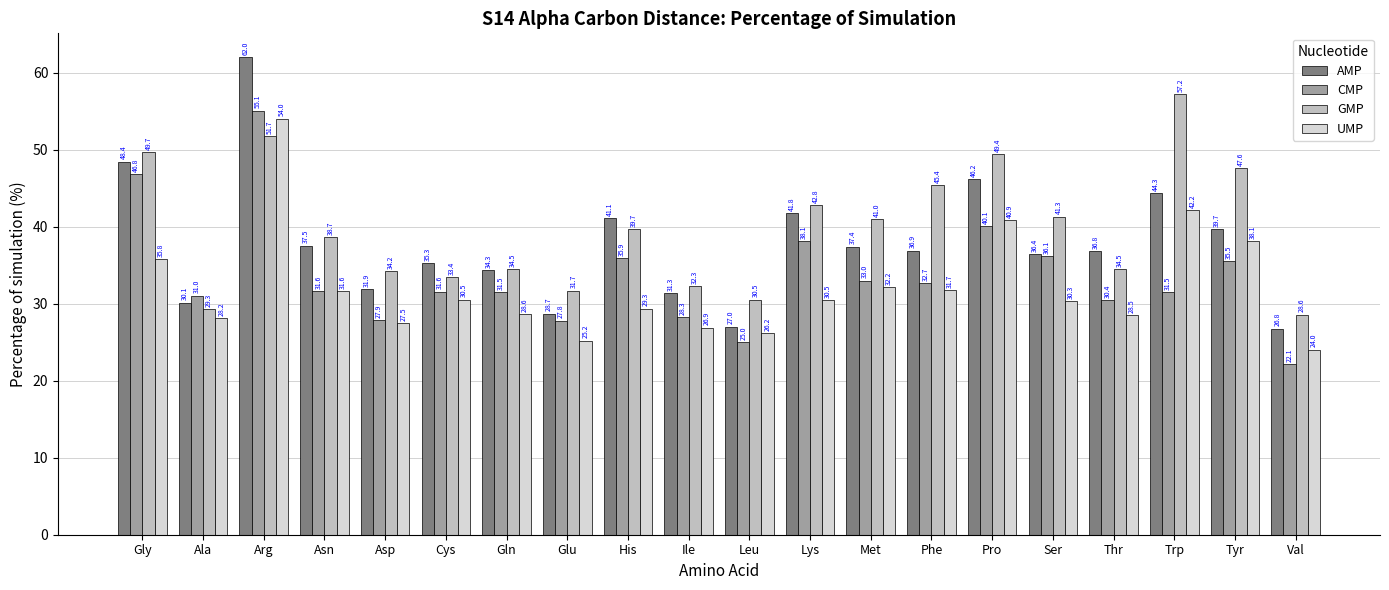

Count the number of data series in this chart.

4